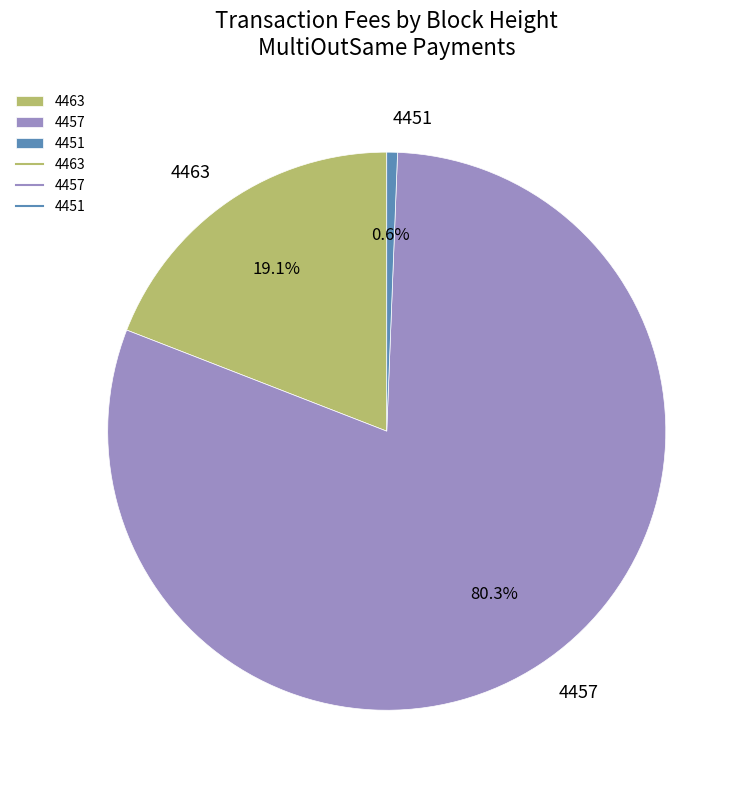

Combined, do 4451 and 4457 account for over 50%?

Yes